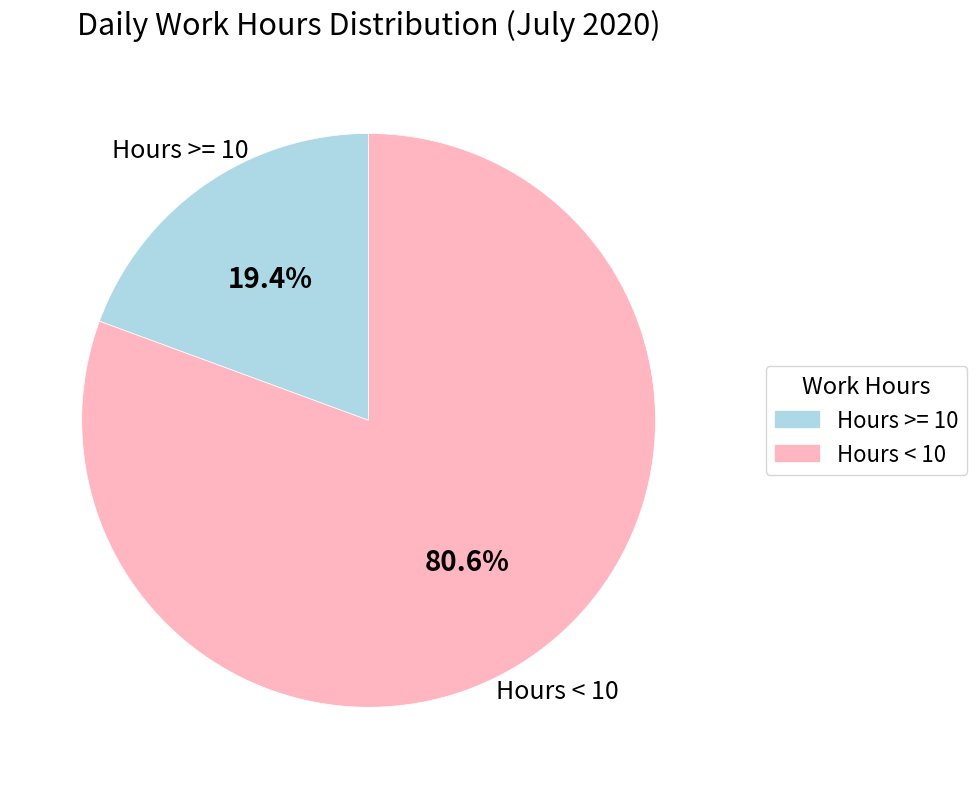

Is there a majority slice in this chart?

Yes